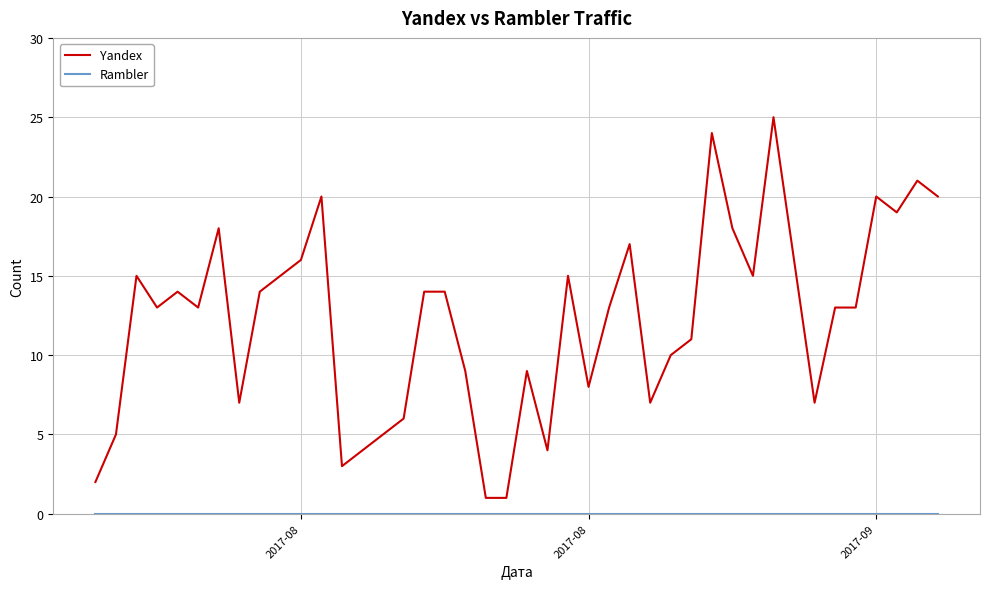

Which series has the widest spread of values?

Yandex